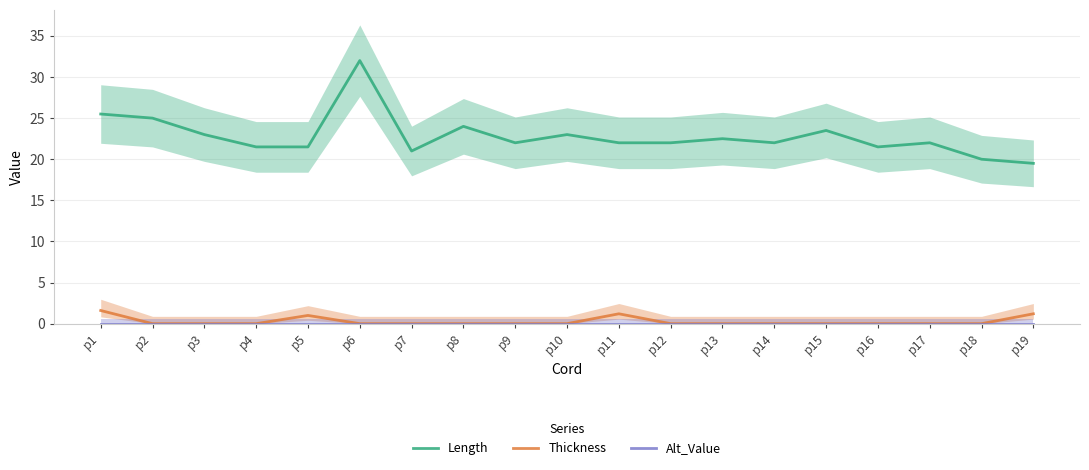

At which label is Length closest to 25?

p2